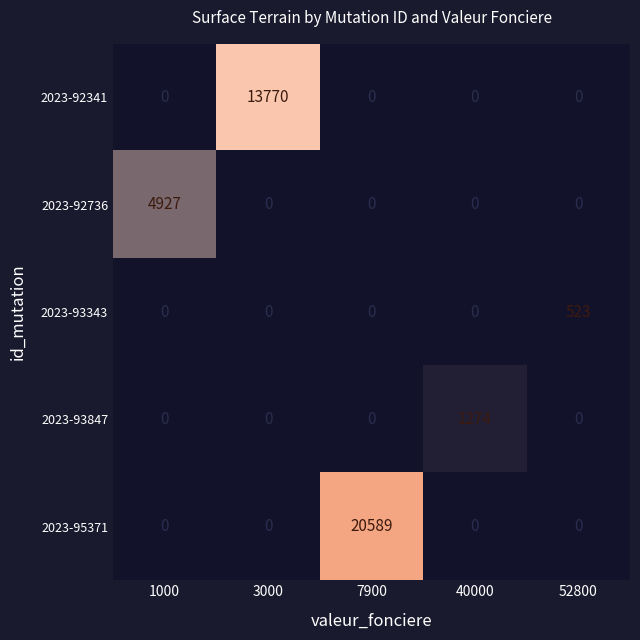

Which series changed the most between 3000 and 40000?

2023-92341